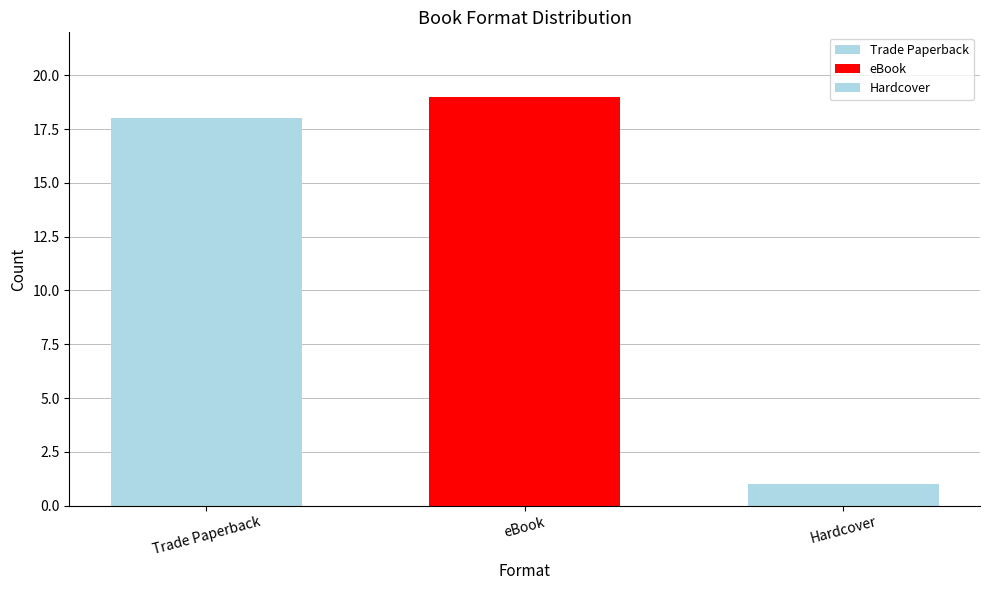

How many data points does each series have?

1